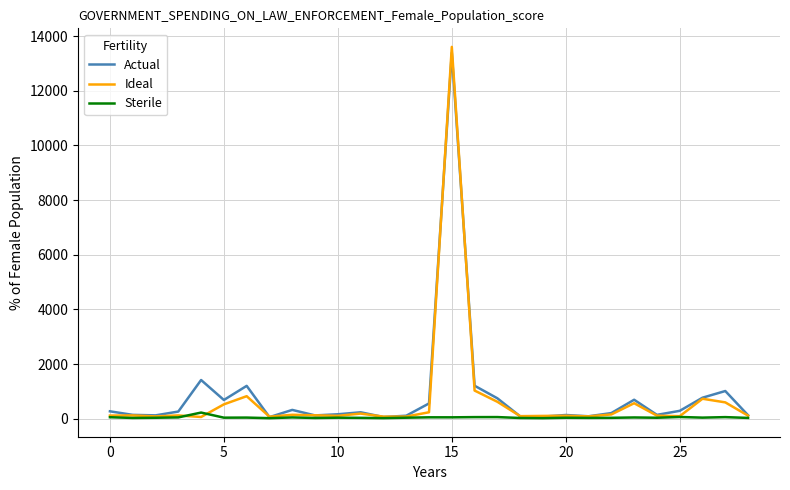

At how many categories does at least one series exceed 8022?

1